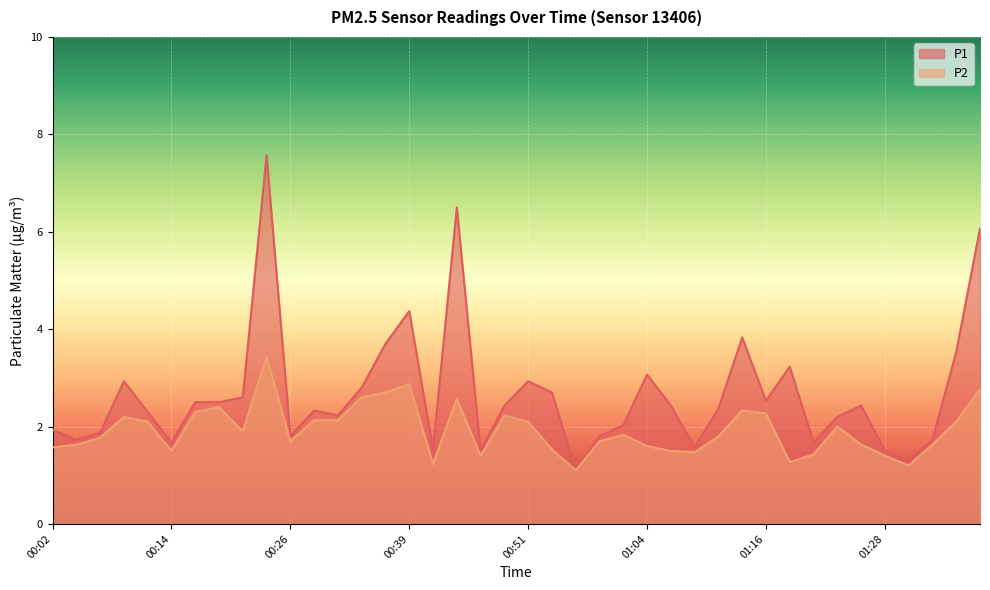

What is the difference between the maximum and second lowest values in the P2 series?

2.2